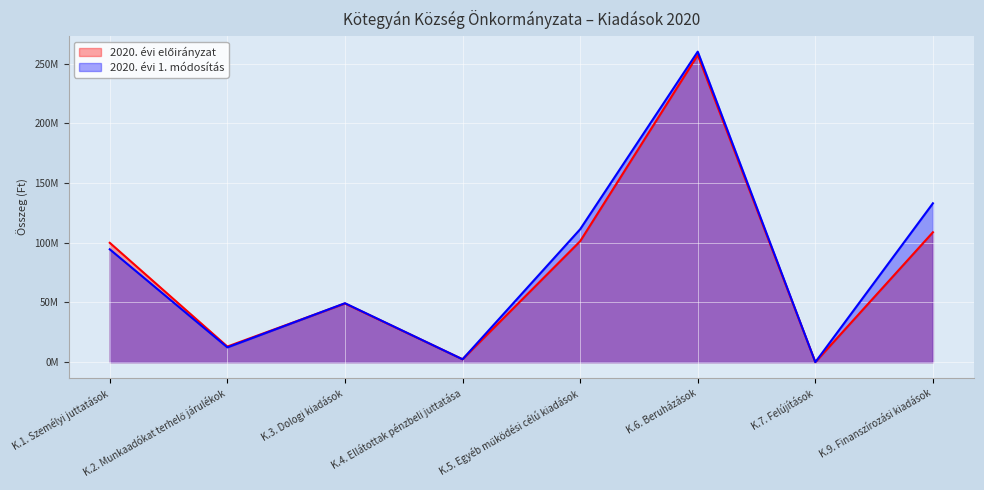

True or false: 2020. évi 1. módosítás has more than 2 interior local peaks.

False